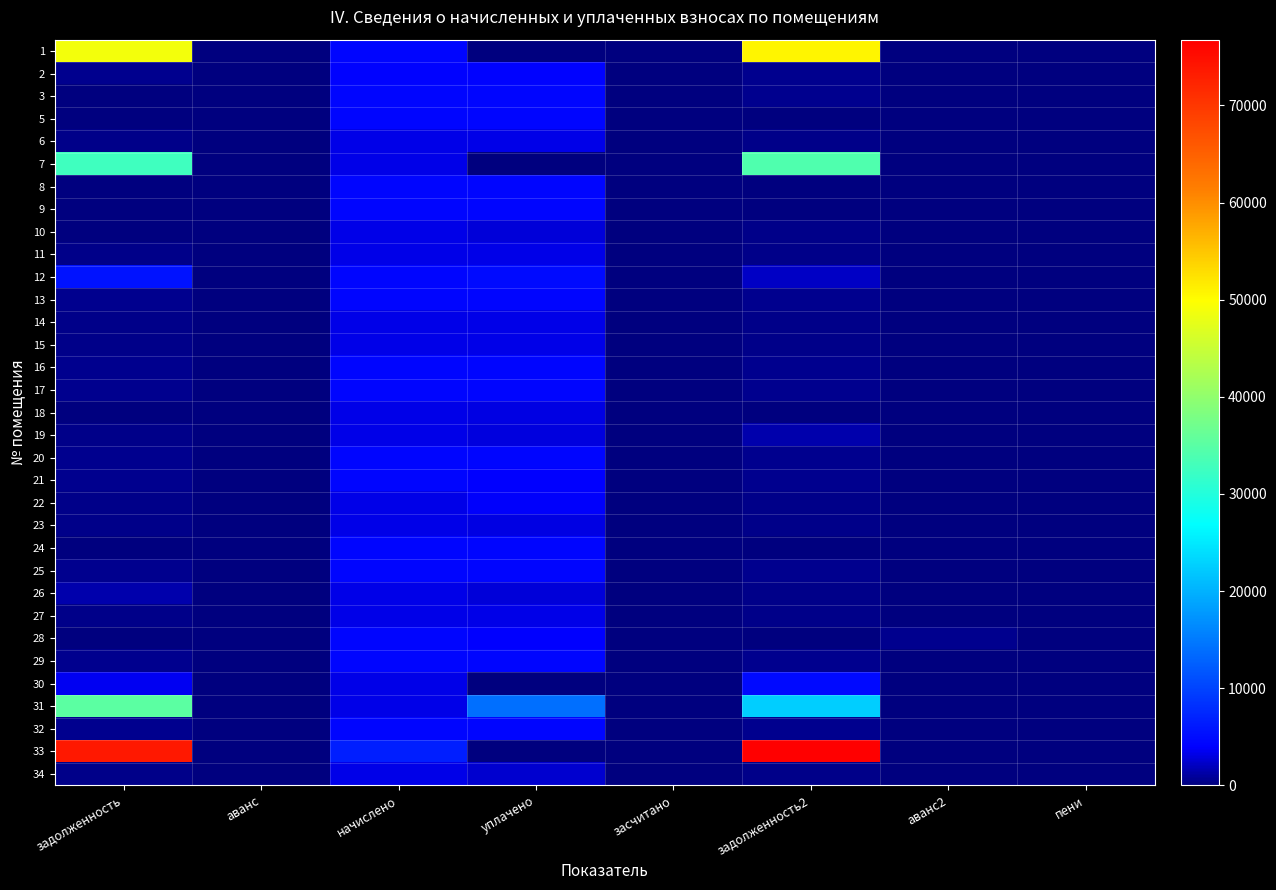

List the series in order of their peak value, highest first.

33, 1, 31, 7, 12, 30, 8, 16, 20, 24, 28, 32, 5, 9, 13, 17, 21, 25, 29, 3, 2, 22, 11, 15, 19, 23, 27, 34, 6, 10, 14, 18, 26